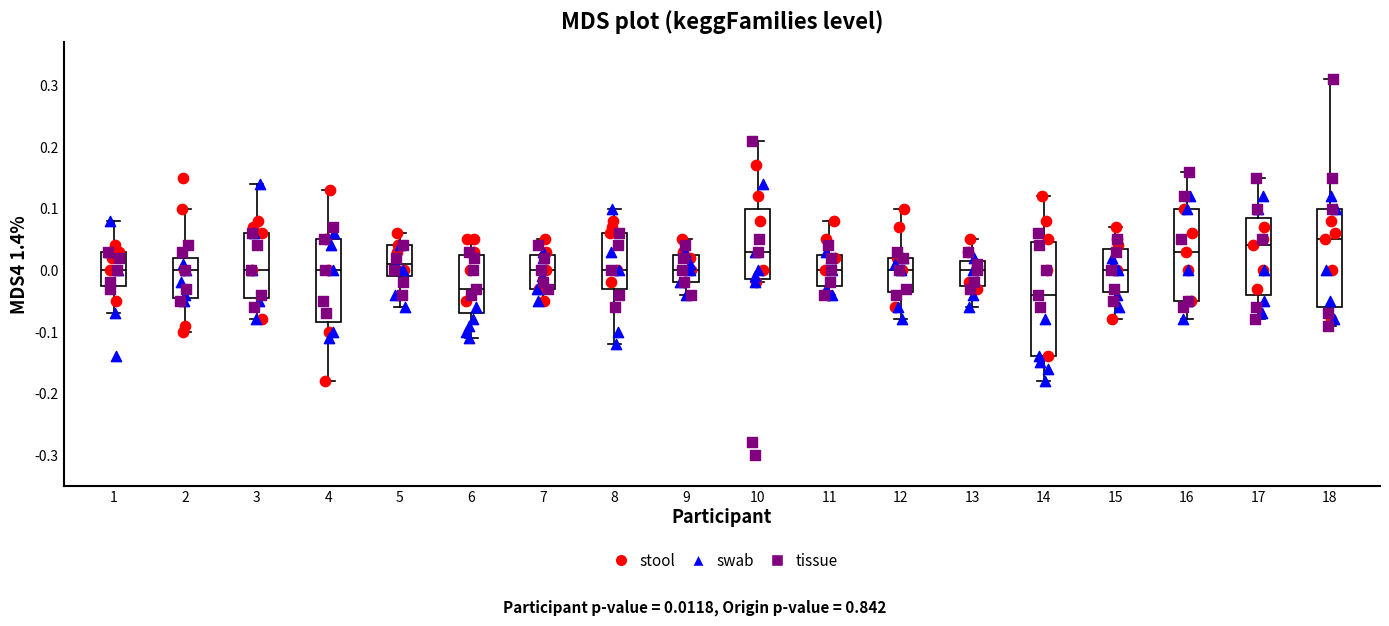

Reading left to right, transcribe this box plot: for each box, give where its median line is, the range the box spans, and where its two whiskers end, as read against the y-axis. The values are not printed on the chart, so give them approximately, as read against the axis.

1: median 0.00, box -0.02 to 0.03, whiskers -0.07 to 0.08
2: median 0.00, box -0.04 to 0.02, whiskers -0.10 to 0.10
3: median 0.00, box -0.04 to 0.06, whiskers -0.08 to 0.14
4: median 0.00, box -0.08 to 0.05, whiskers -0.18 to 0.13
5: median 0.01, box -0.01 to 0.04, whiskers -0.06 to 0.06
6: median -0.03, box -0.07 to 0.03, whiskers -0.11 to 0.05
7: median 0.00, box -0.03 to 0.03, whiskers -0.05 to 0.05
8: median 0.00, box -0.03 to 0.06, whiskers -0.12 to 0.10
9: median 0.00, box -0.02 to 0.03, whiskers -0.04 to 0.05
10: median 0.03, box -0.01 to 0.10, whiskers -0.02 to 0.21
11: median 0.00, box -0.02 to 0.03, whiskers -0.04 to 0.08
12: median 0.00, box -0.03 to 0.02, whiskers -0.08 to 0.10
13: median 0.00, box -0.02 to 0.02, whiskers -0.06 to 0.05
14: median -0.04, box -0.14 to 0.05, whiskers -0.18 to 0.12
15: median 0.00, box -0.03 to 0.04, whiskers -0.08 to 0.07
16: median 0.03, box -0.05 to 0.10, whiskers -0.08 to 0.16
17: median 0.04, box -0.04 to 0.09, whiskers -0.08 to 0.15
18: median 0.05, box -0.06 to 0.10, whiskers -0.09 to 0.31